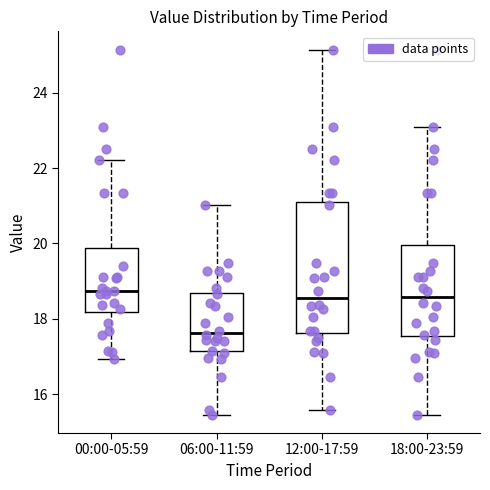

Which box has the lowest median line?

06:00-11:59